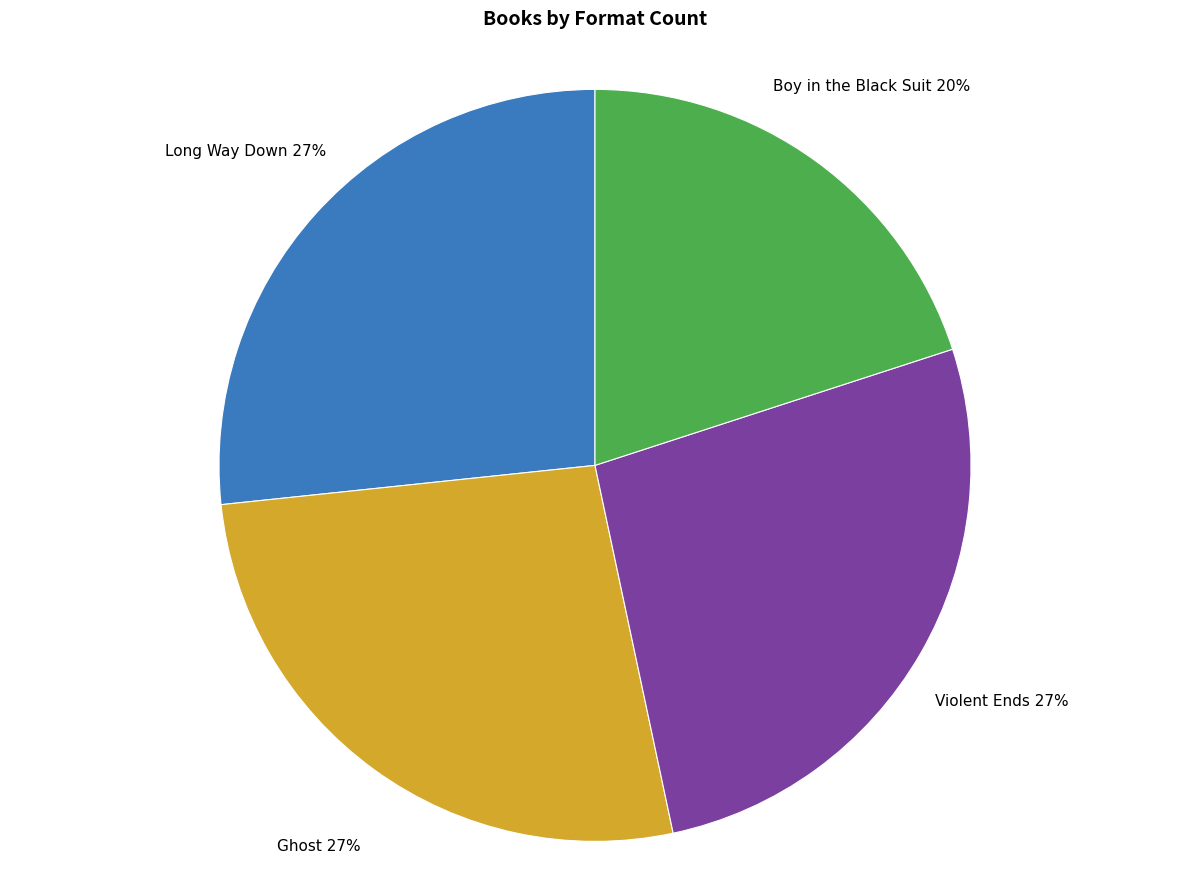

Does any single category account for the majority?

No